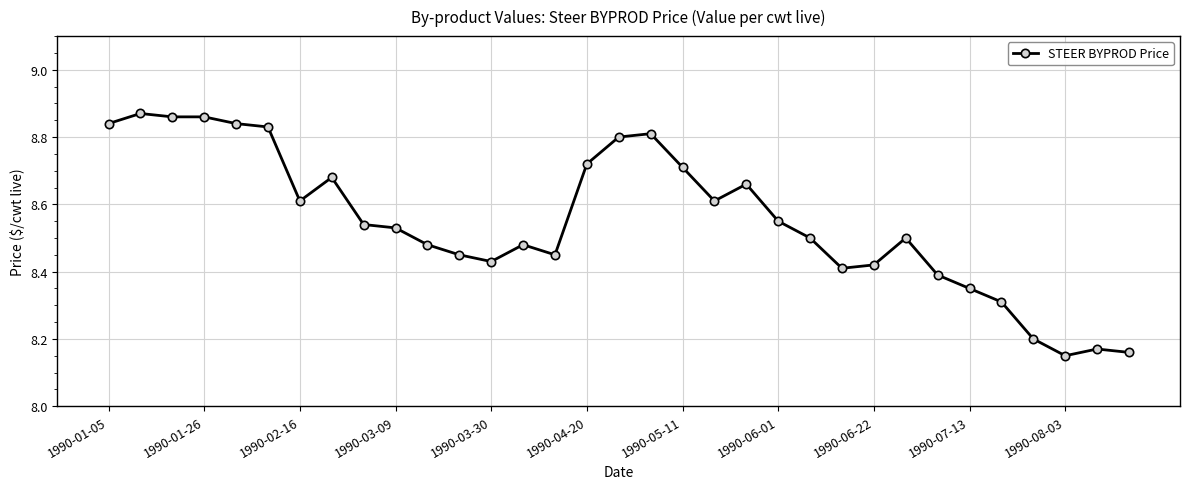

How many values are between 8 and 9?

33